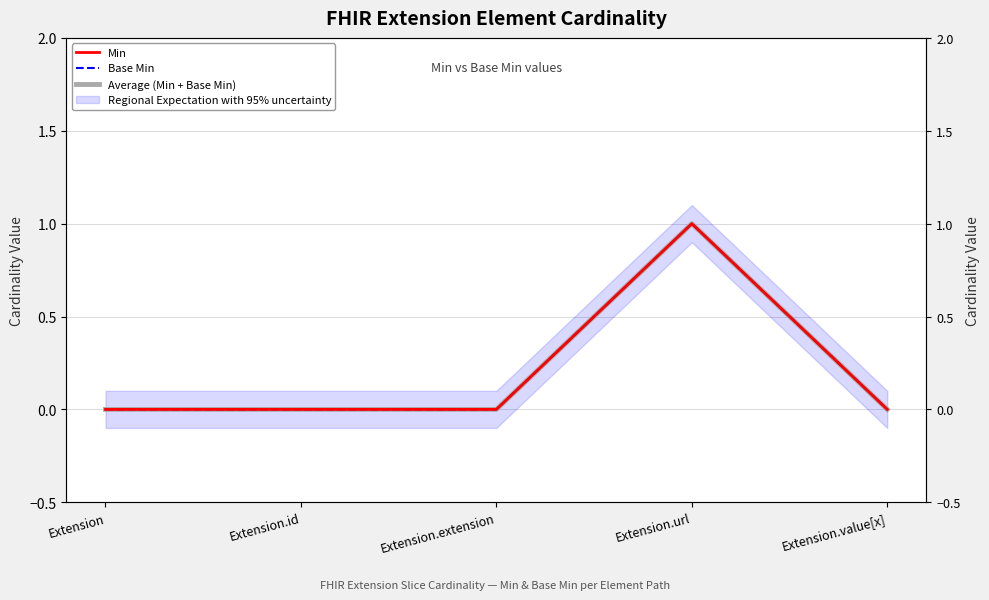

Does the chart display data point markers on the line(s)?

No